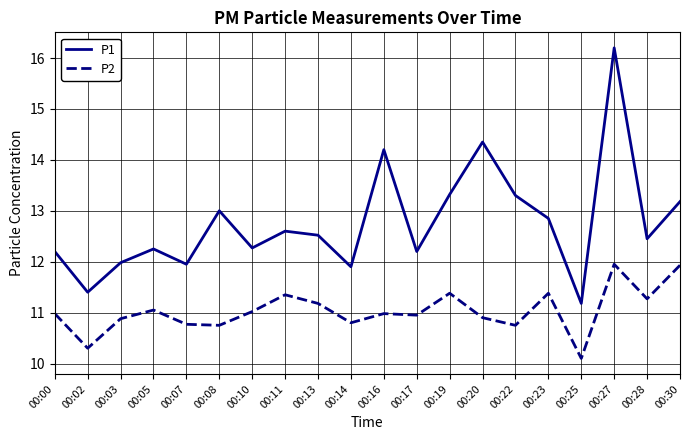

True or false: P1 and P2 intersect in this chart.

False